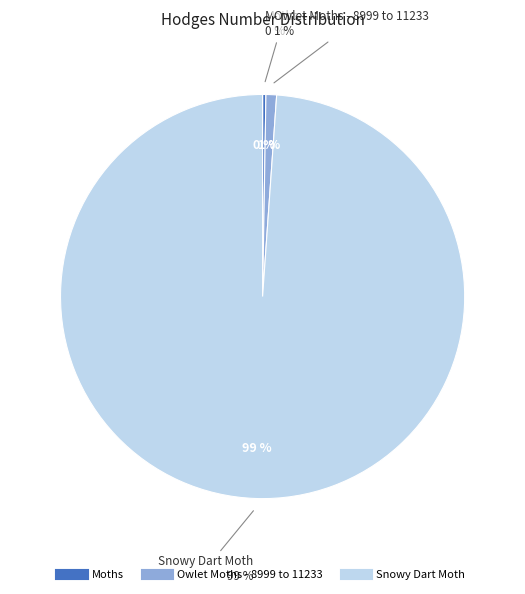

Between Moths and Owlet Moths - 8999 to 11233, which is larger?

Owlet Moths - 8999 to 11233